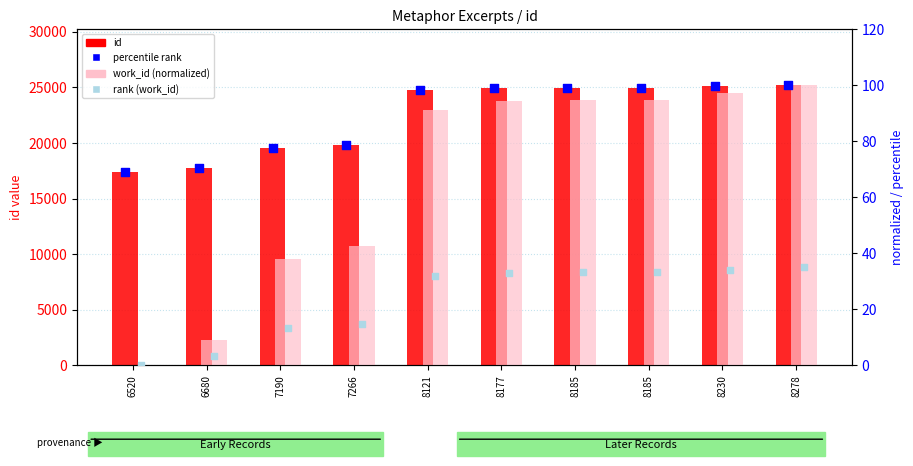

At which category is the sum across all series the highest?

8278